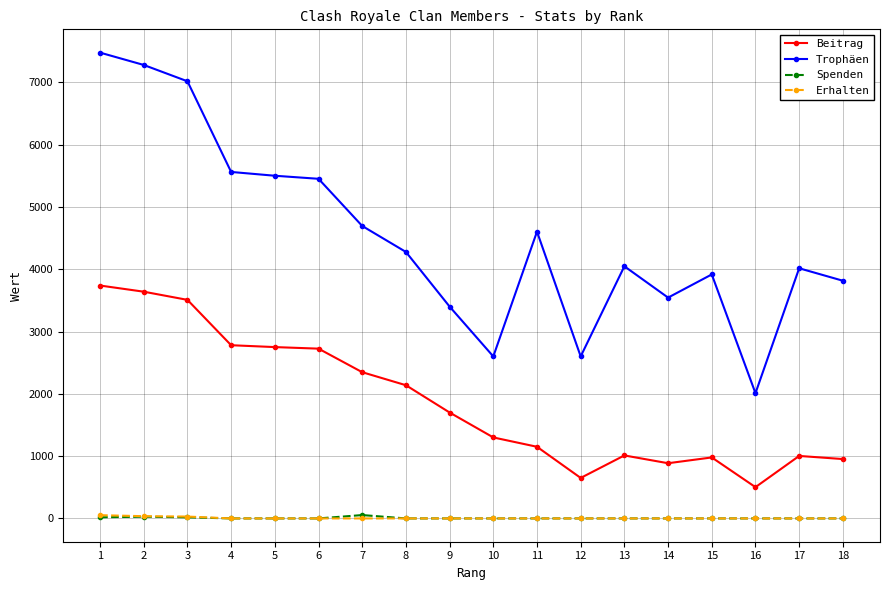

True or false: Spenden has more than 0 interior local peaks.

True